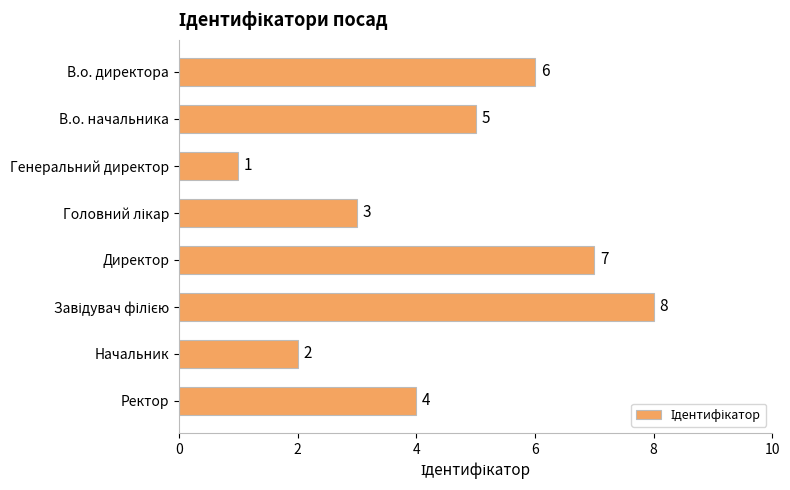

At which label is the value closest to 4?

Ректор